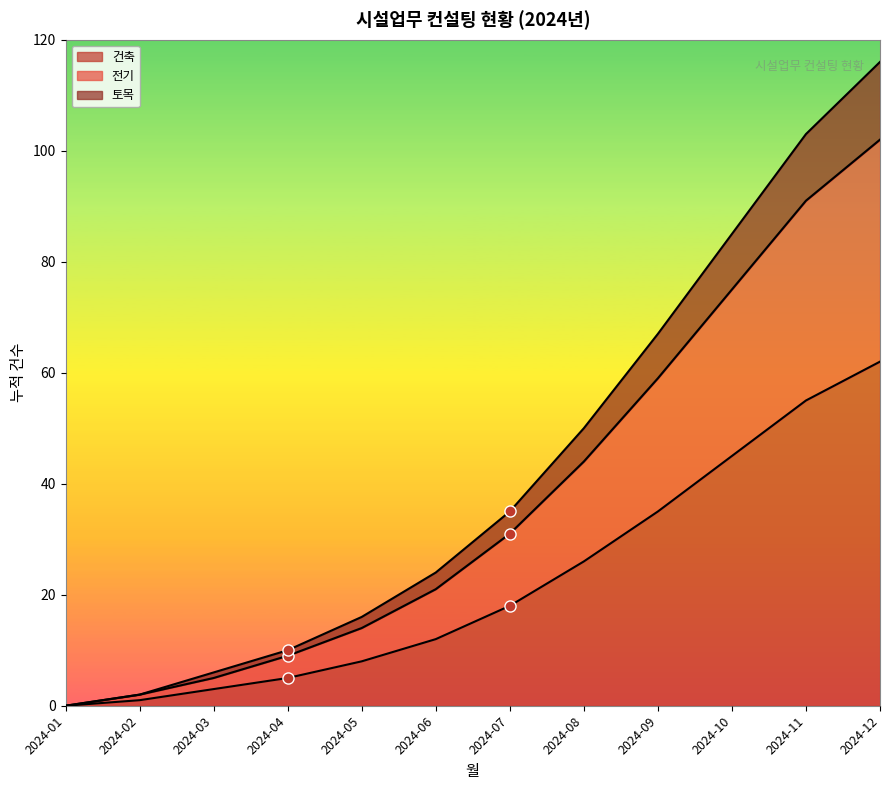

At which category is the sum across all series the highest?

2024-12